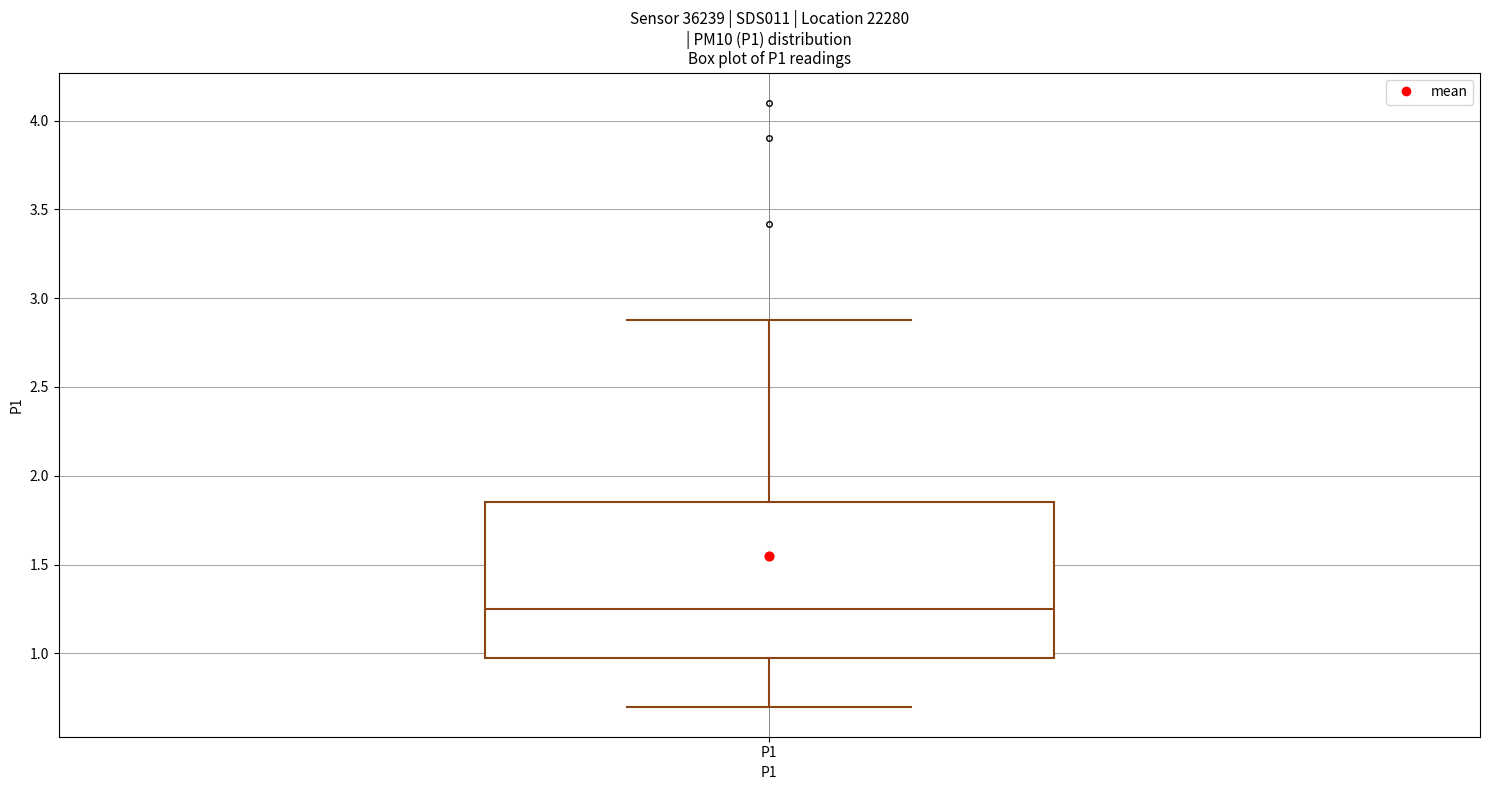

Read this box plot against the y-axis: the position of the median line, the range covered by the box, and the ends of both whiskers. The values are not printed on the chart, so give them approximately, as read against the axis.

median 1.25, box 0.95 to 1.85, whiskers 0.70 to 2.90